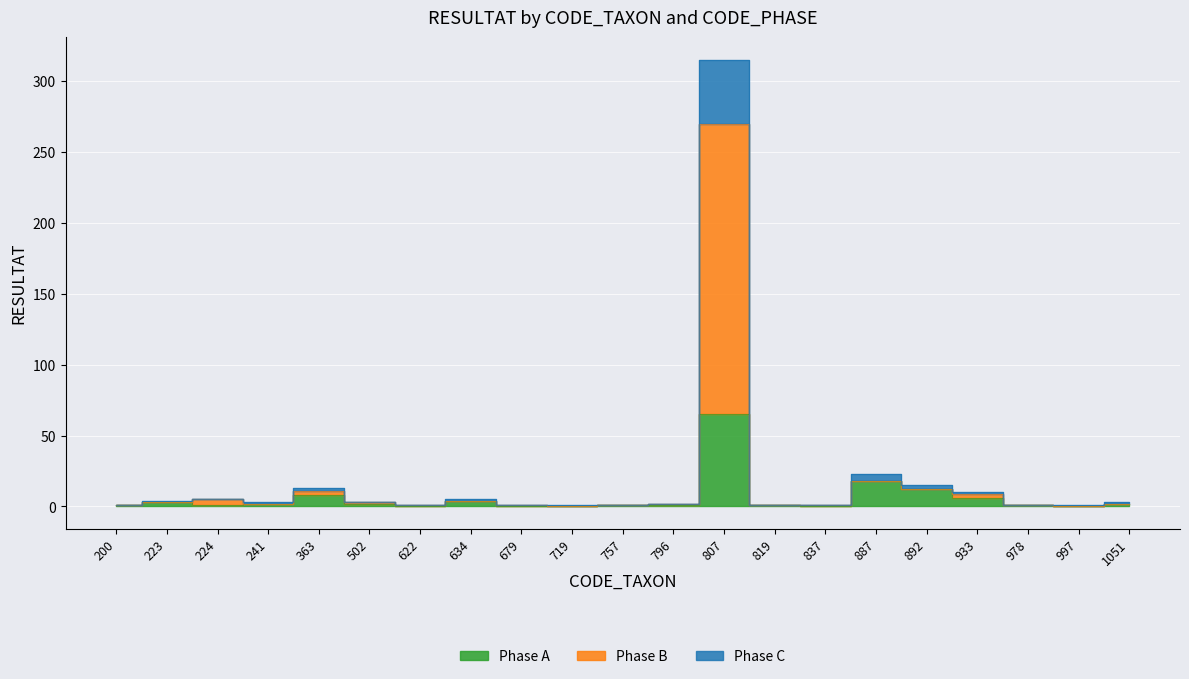

Rank the categories by Phase C value from lowest to highest.

200, 622, 679, 719, 757, 819, 837, 978, 997, 796, 241, 502, 1051, 223, 224, 634, 933, 363, 892, 887, 807